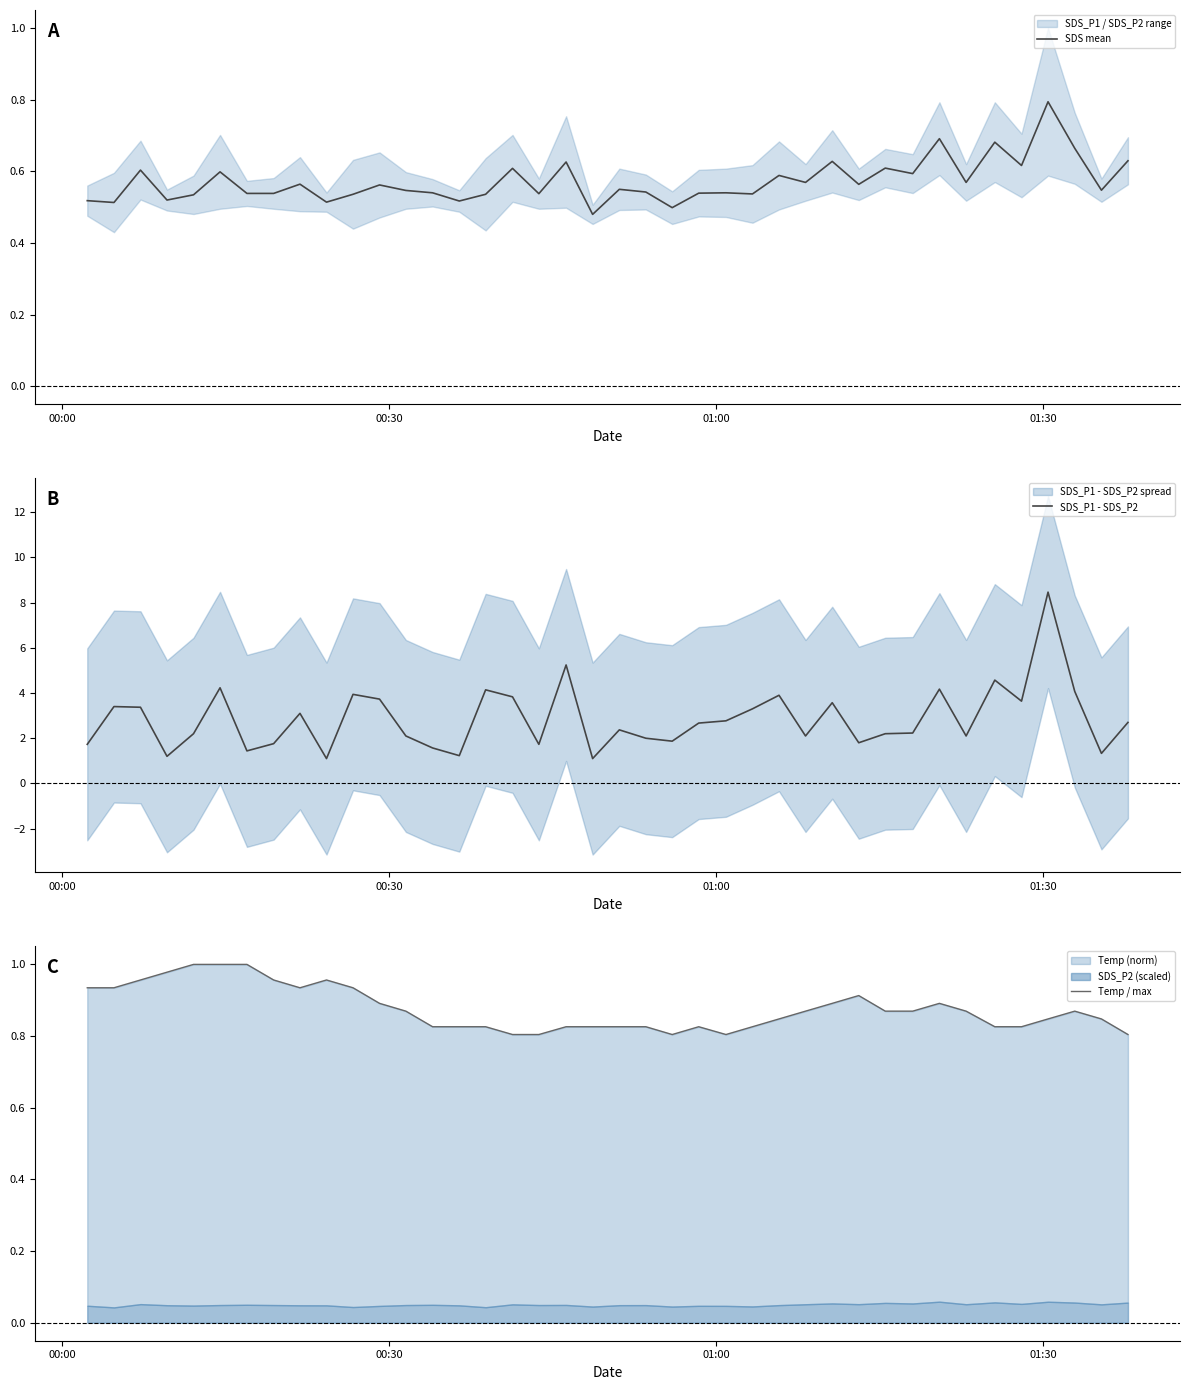

How many interior local peaks does the SDS mean series have?

14